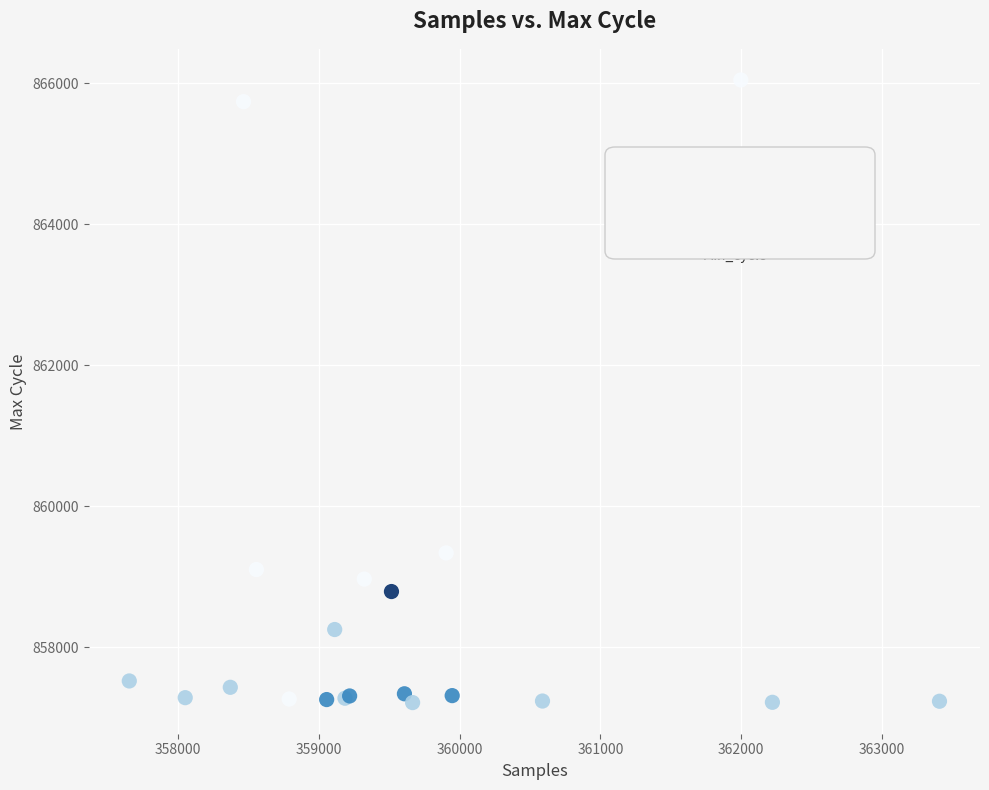

What Y value in the scatter plot is closest to 861630?

859336